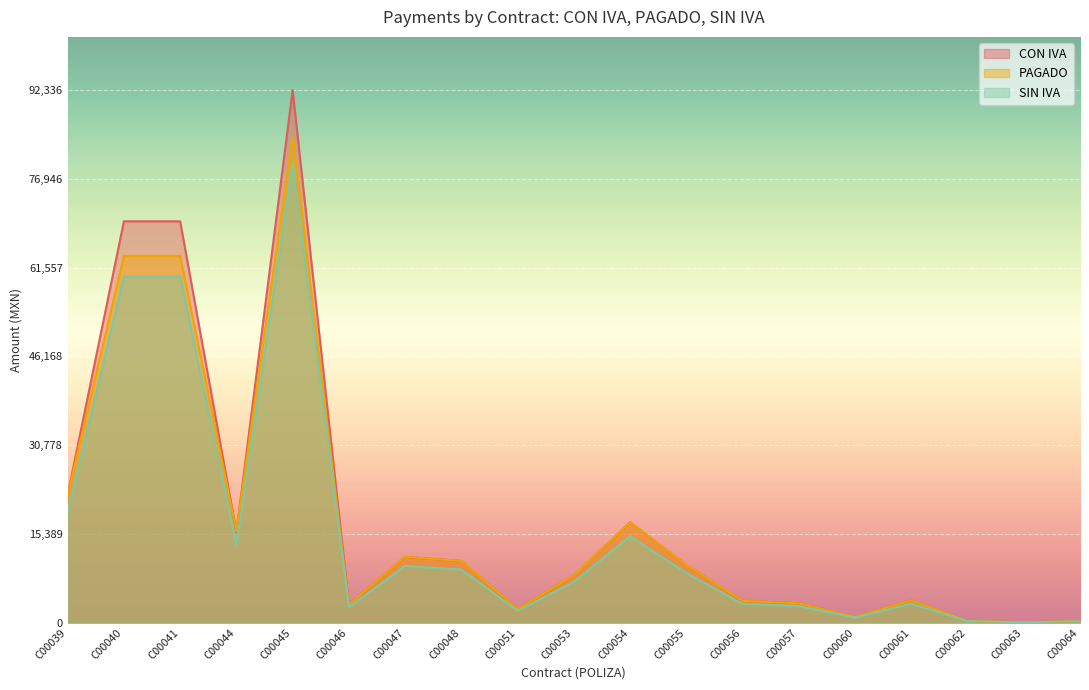

Rank the series by their maximum value, from lowest to highest.

SIN IVA, PAGADO, CON IVA